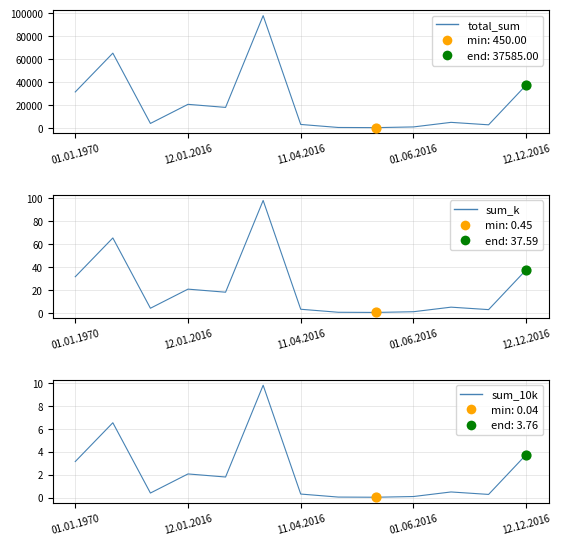

Is the value of sum_k at 11.04.2016 greater than the value of sum_10k at 01.01.1970?

Yes